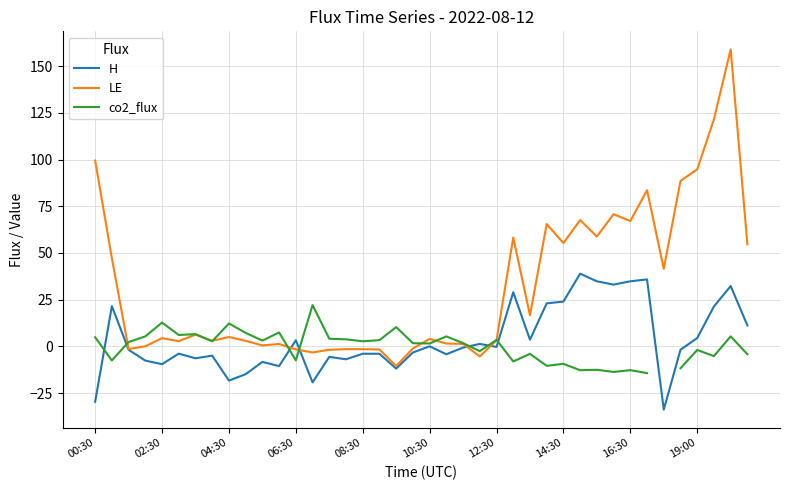

Where is LE nearest to the value 74?

31